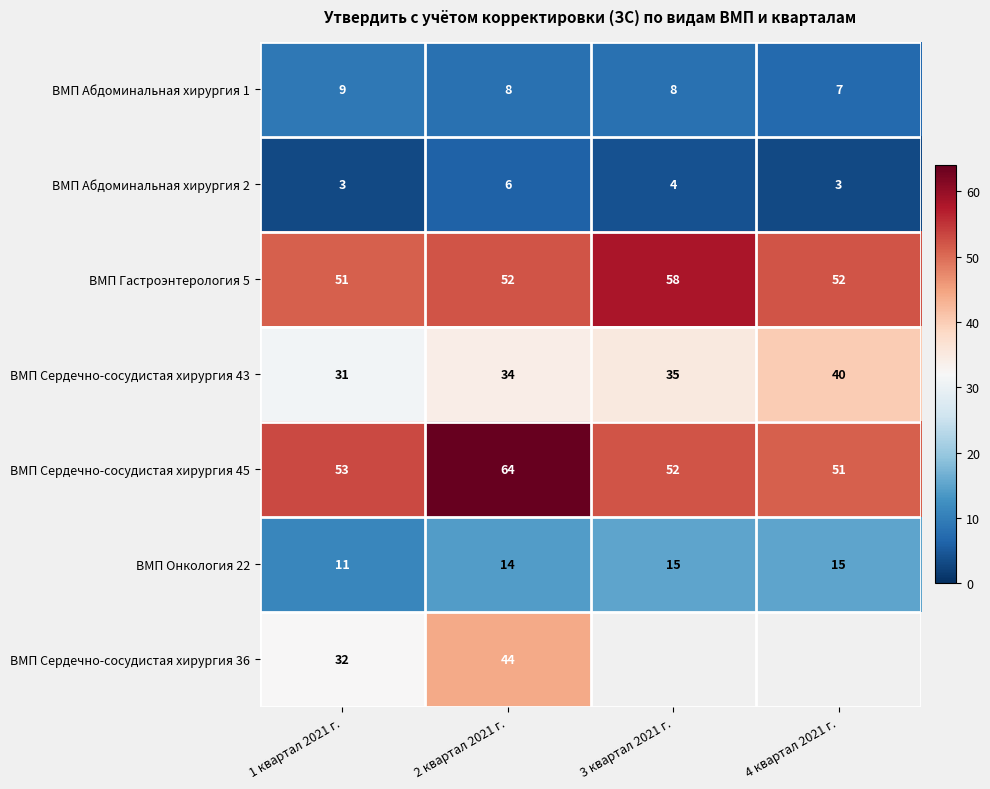

What is the highest value of the ВМП Сердечно-сосудистая хирургия 45 series?

64